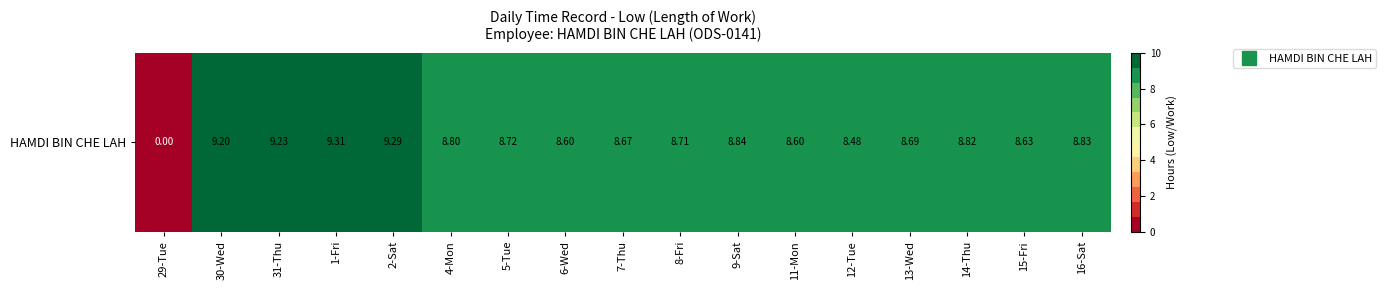

What is the change in value from 31-Thu to 7-Thu?

-0.6